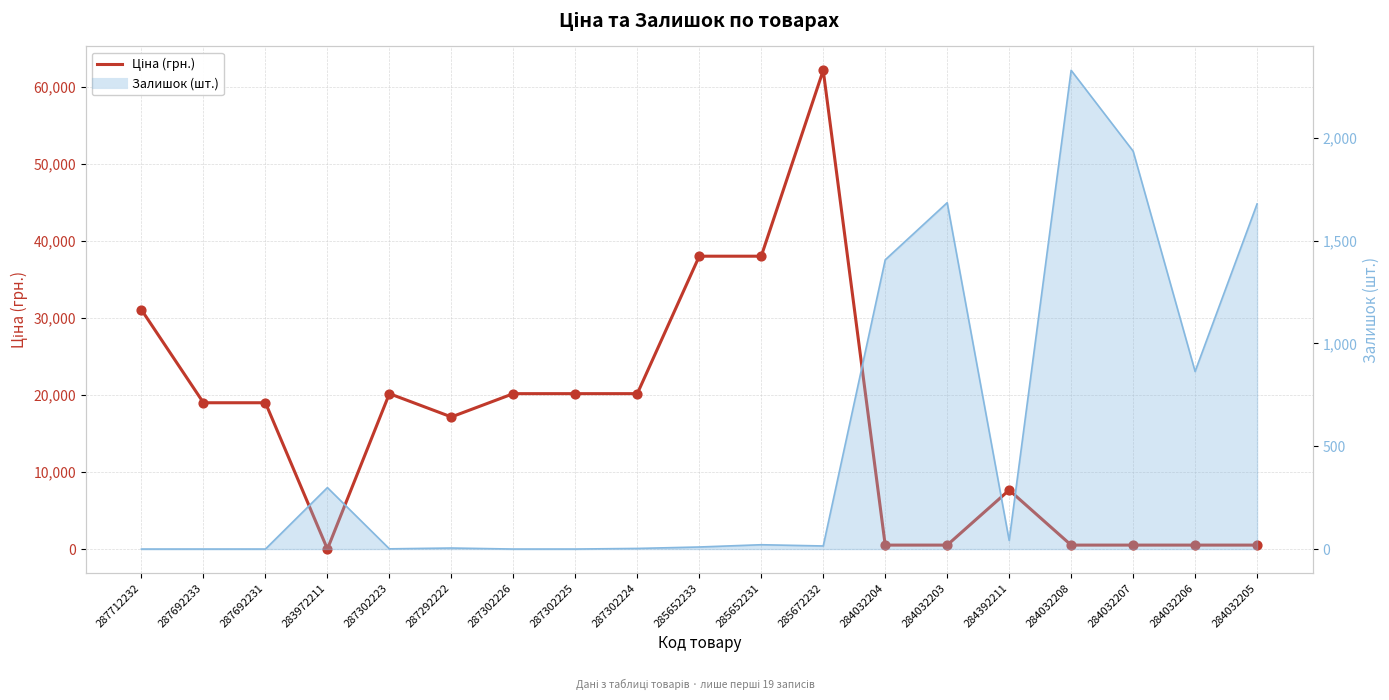

What is the change in value from 287712232 to 287302224?

-10872.4